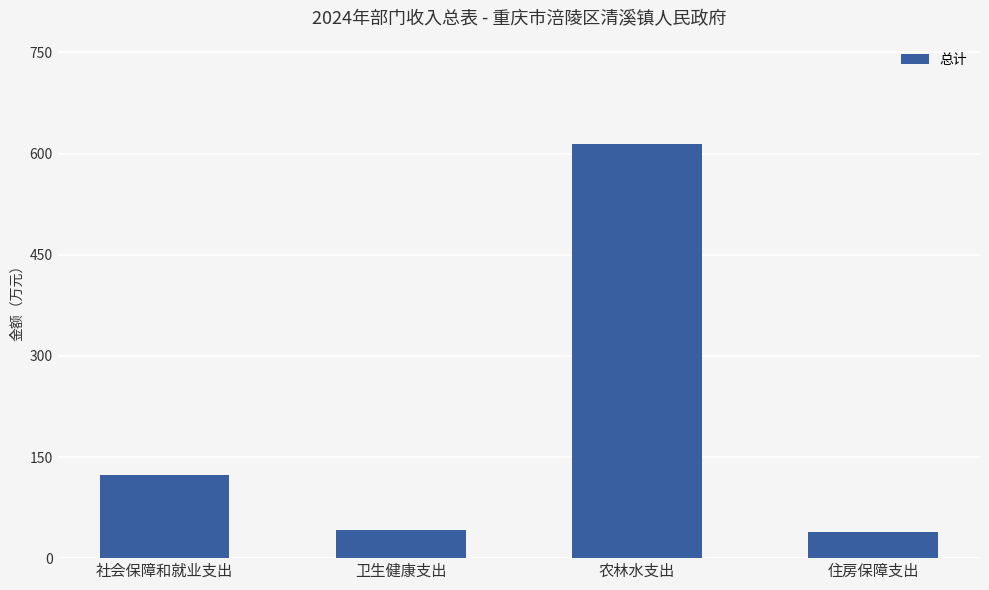

Where does the data first go above 123?

社会保障和就业支出